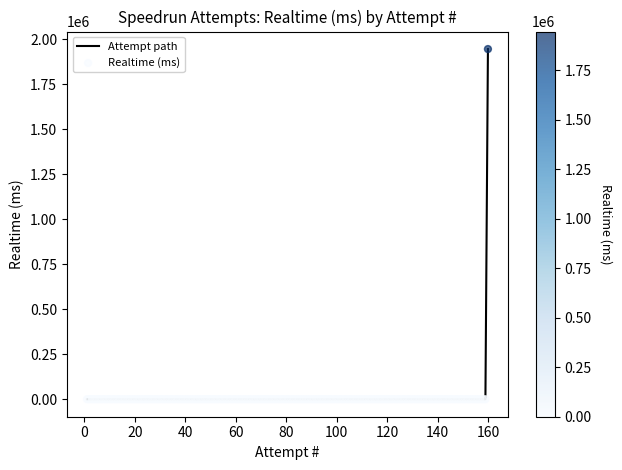

What is the greatest value displayed?

1946444